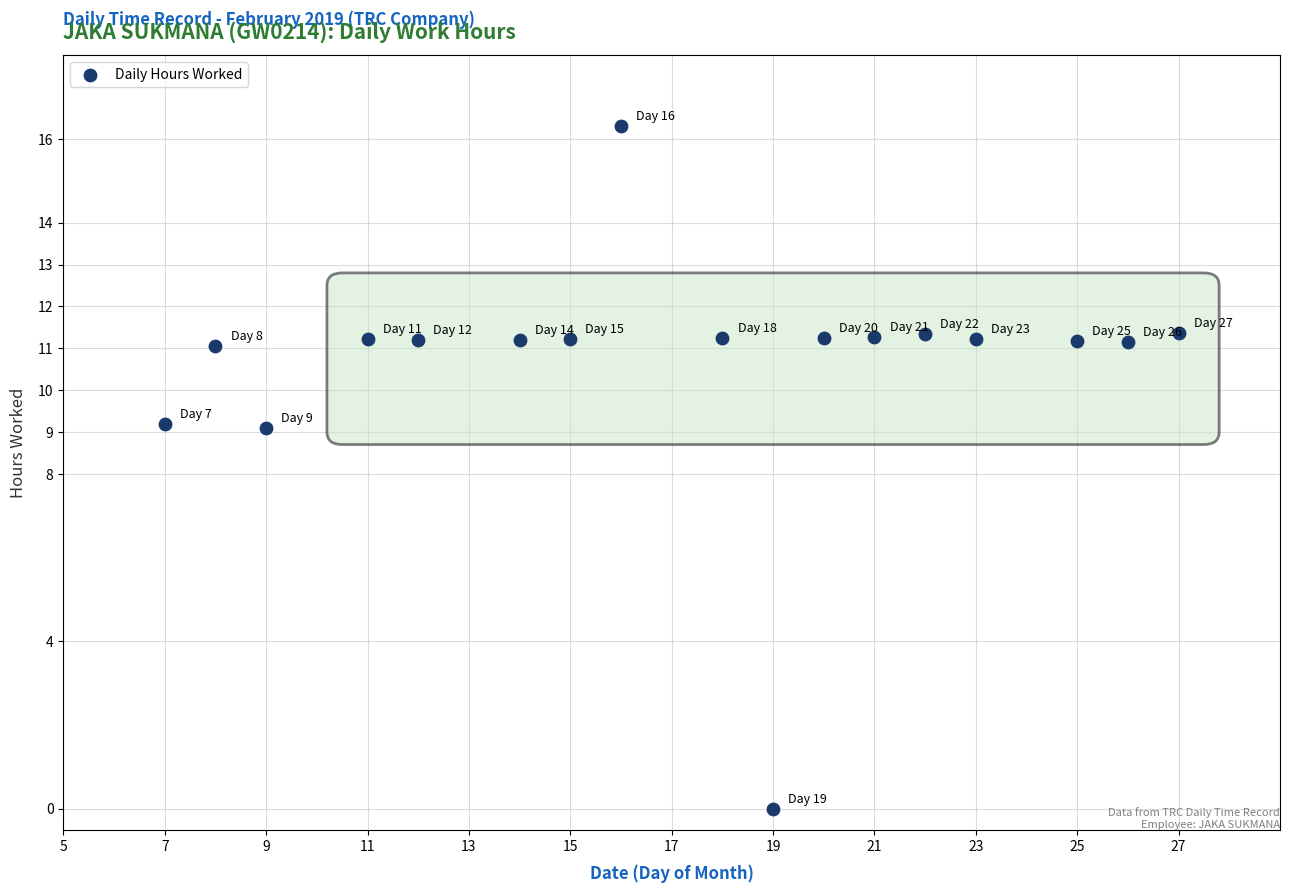

What is the range of Y values (max minus min)?

16.3